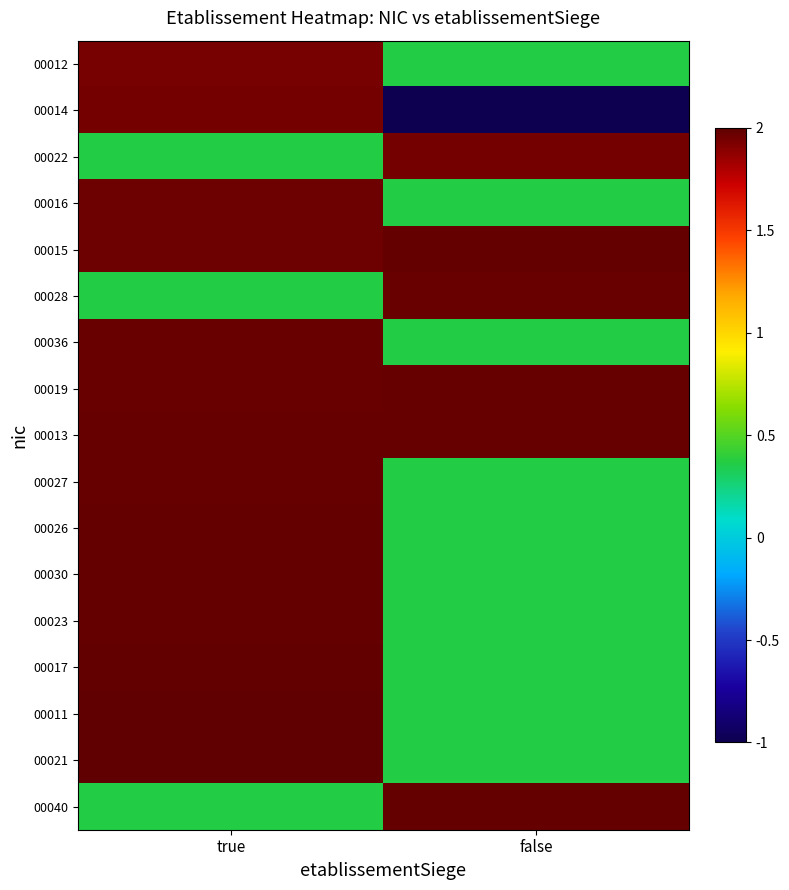

At which label does 00036 reach its minimum?

true